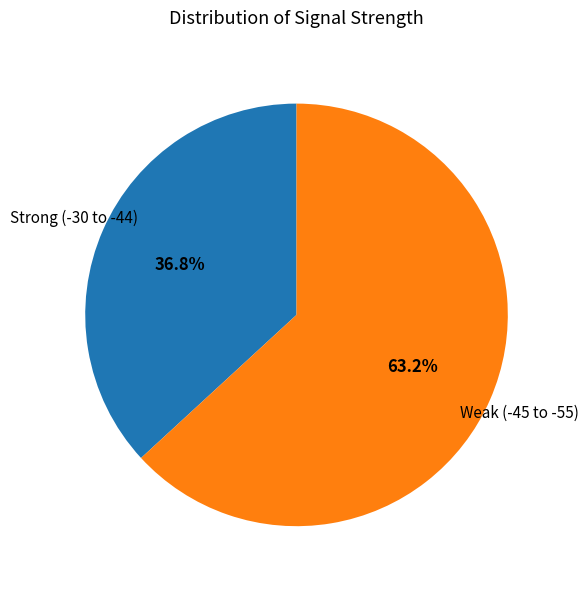

Which slice represents more than half of the pie?

Weak (-45 to -55)